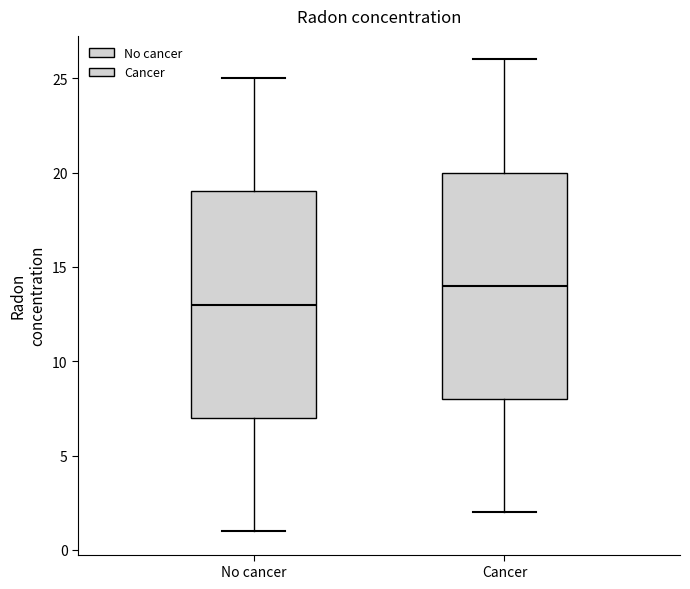

Where is the upper edge of the box for No cancer on the y-axis? The values are not printed on the chart, so give them approximately, as read against the axis.

19